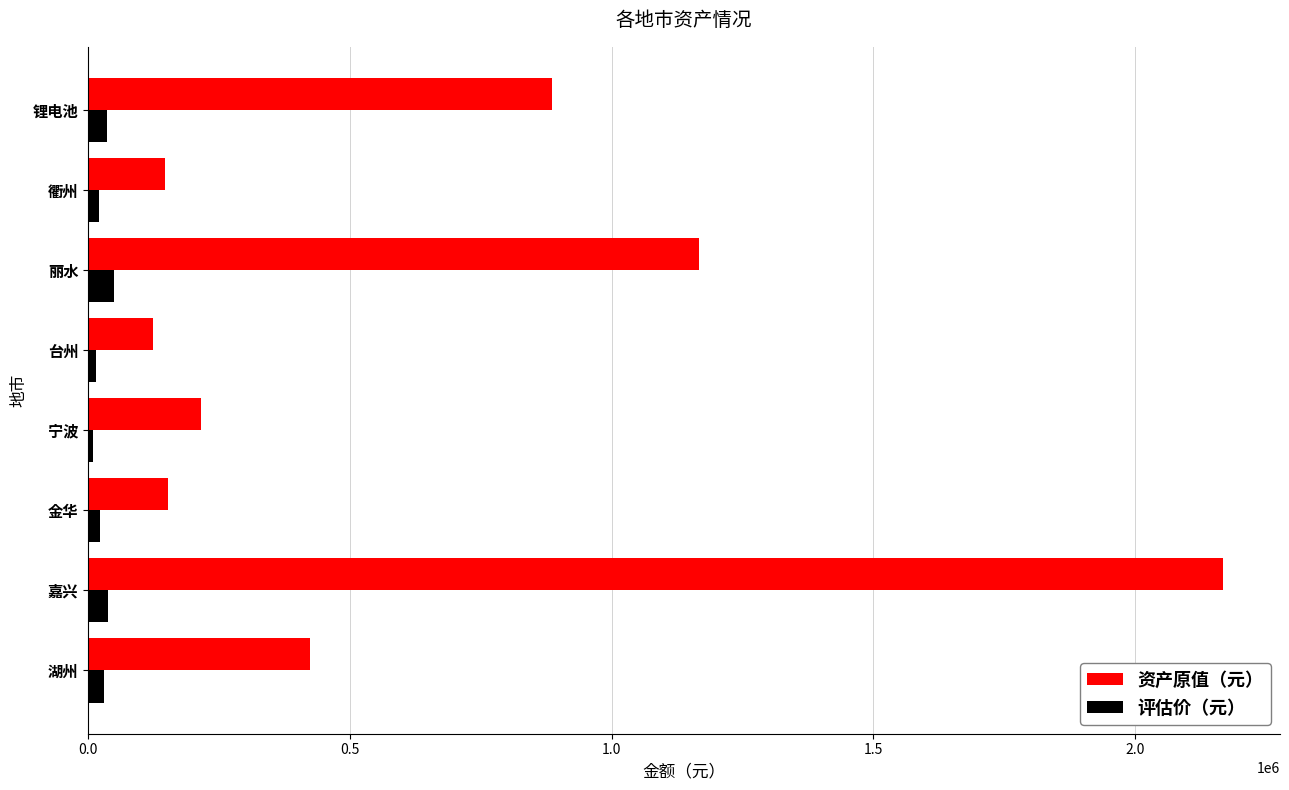

Is the value of 资产原值（元） at 嘉兴 greater than the value of 评估价（元） at 宁波?

Yes